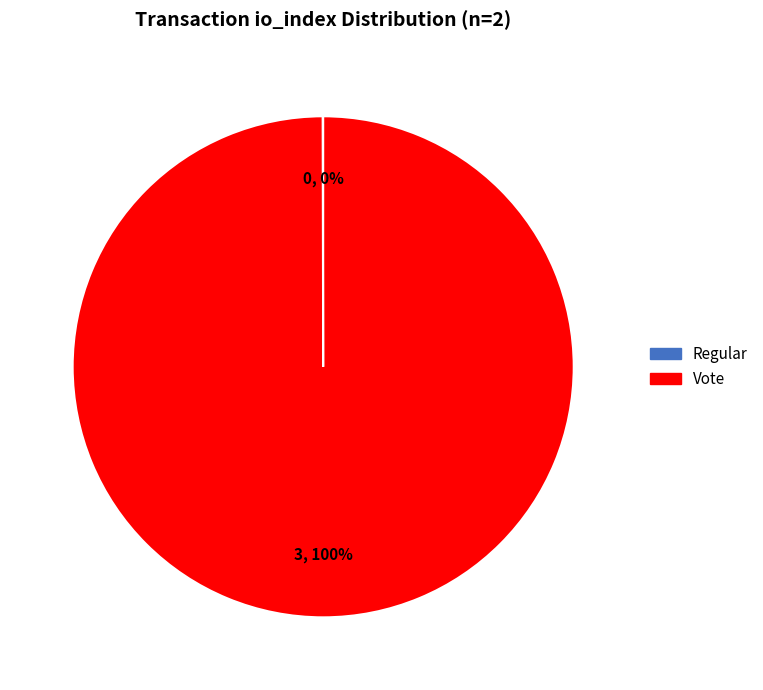

To the nearest percent, what is the difference between the largest and smallest slice percentages?

100%